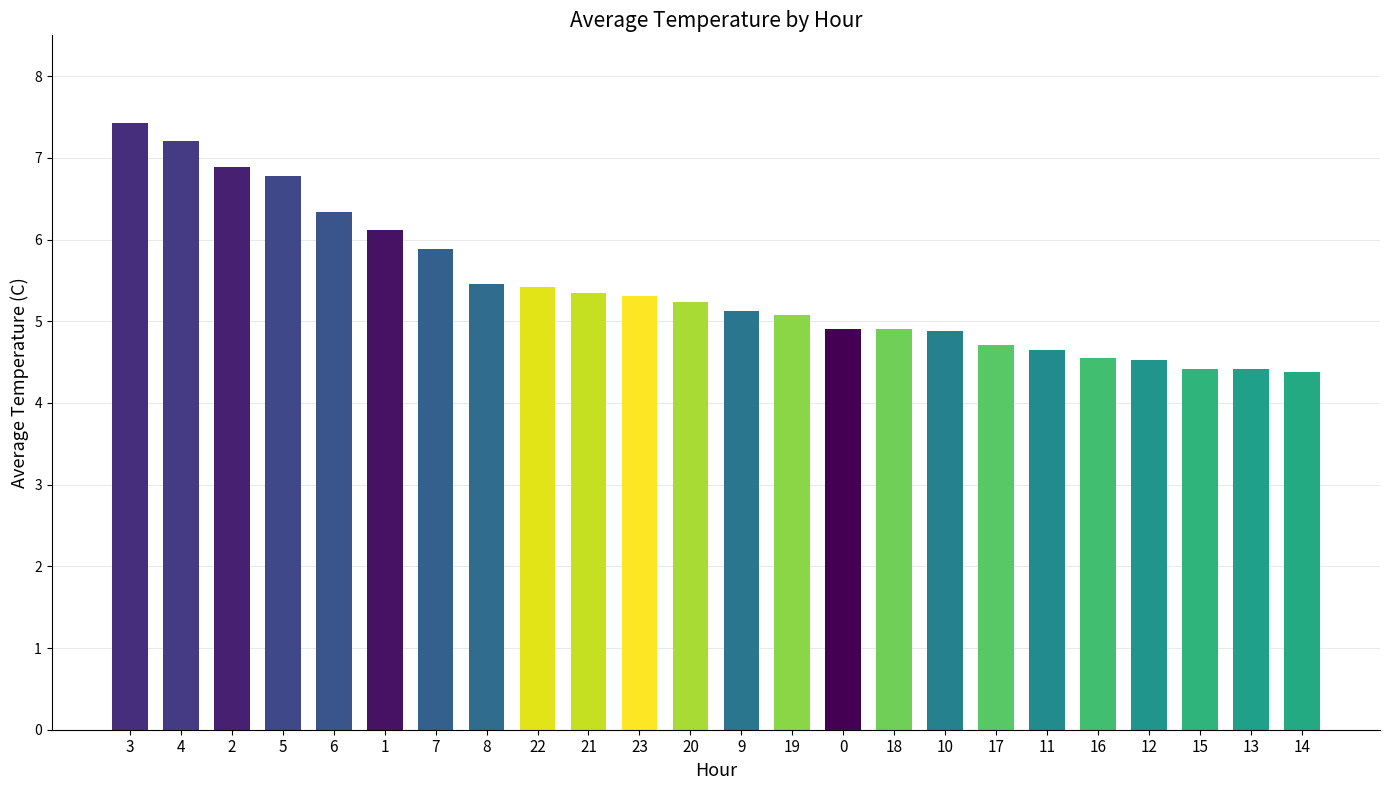

Which category has the highest value across all series?

3